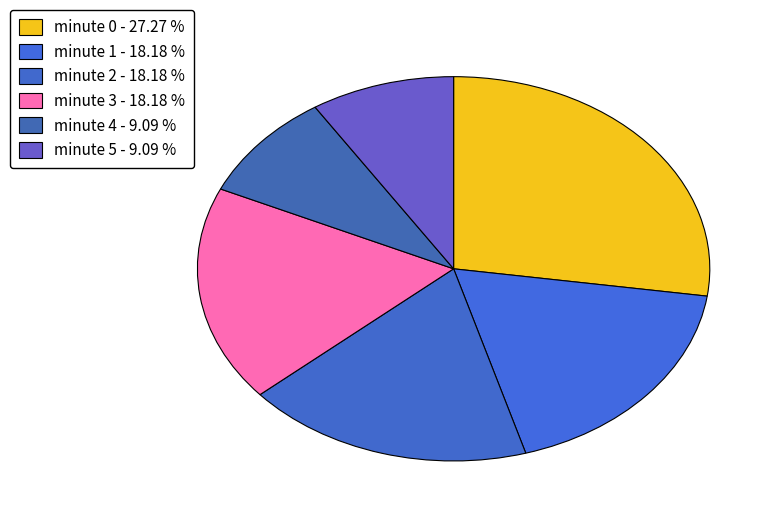

To the nearest percent, what percentage of the pie is minute 3?

18%